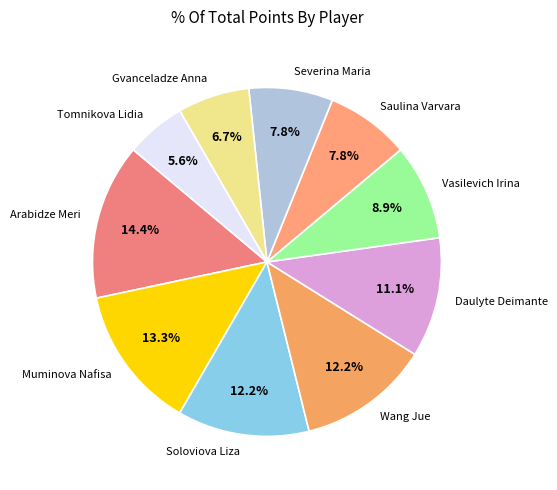

What is the total percentage of Wang Jue and Severina Maria?

20.0%